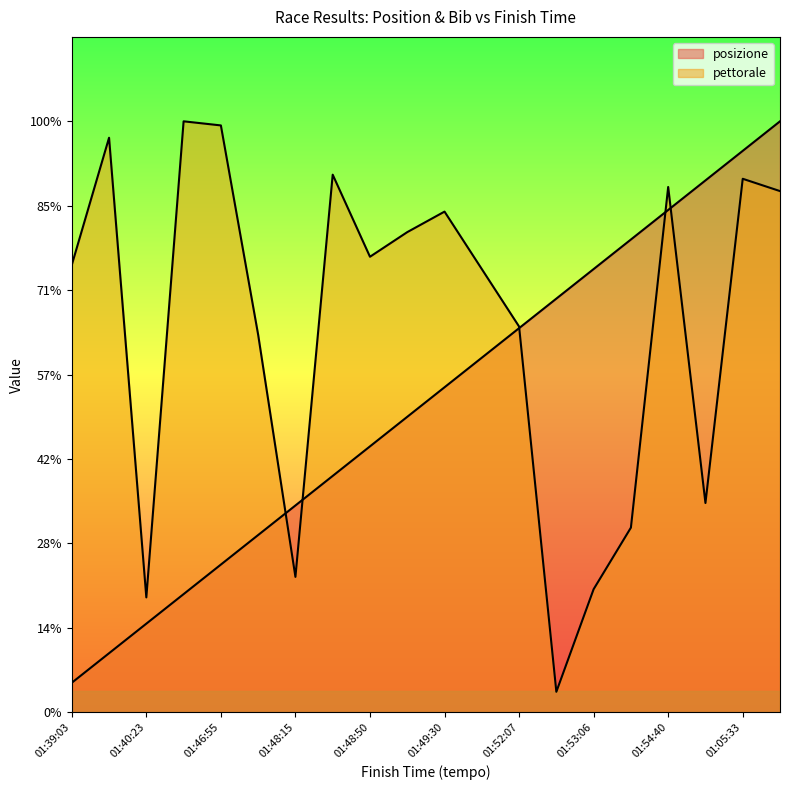

How many times do pettorale and posizione cross each other?

5